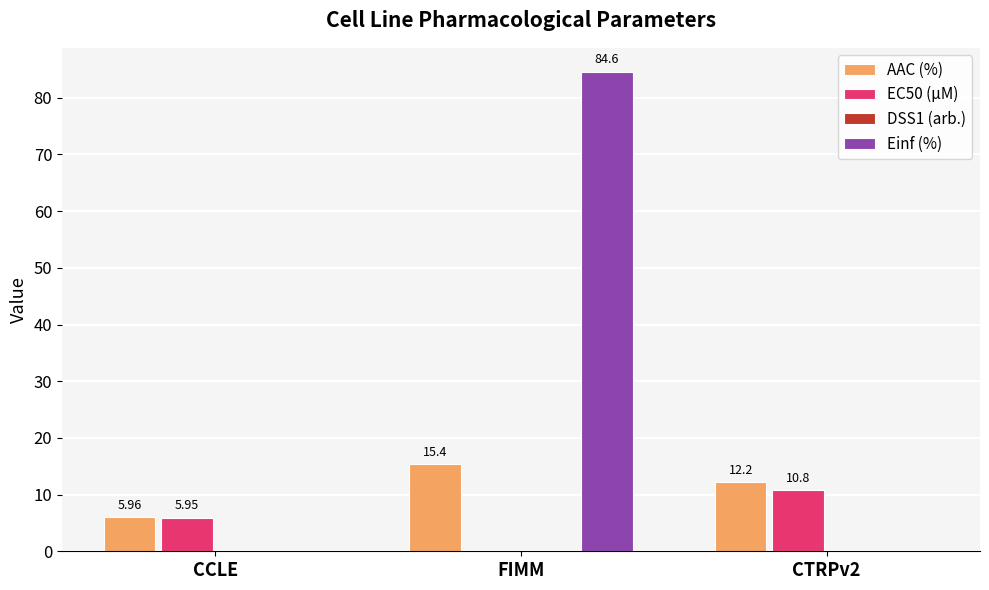

Is it true that Einf (%) equals 136.4 at FIMM?

False